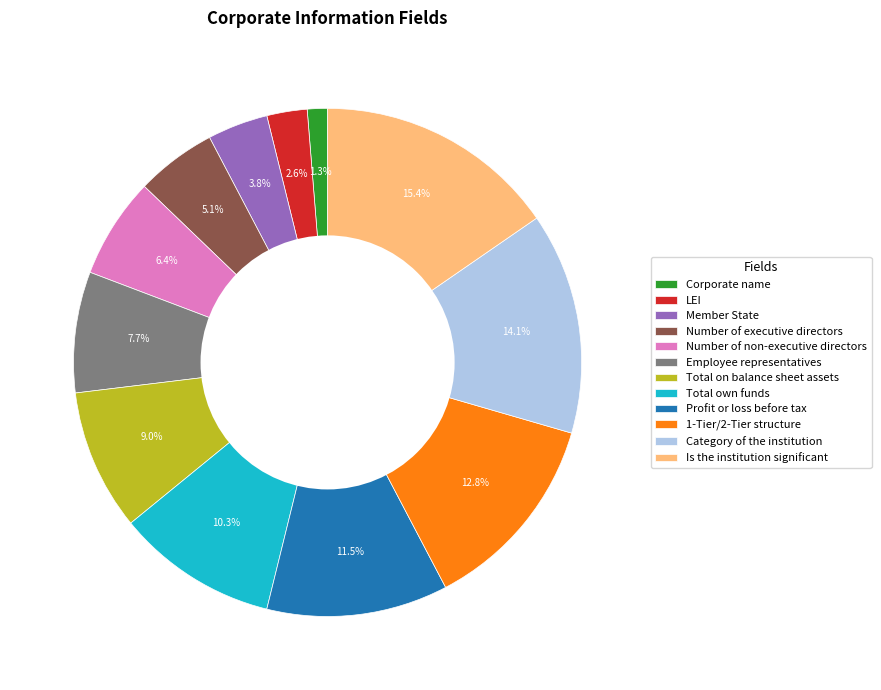

What is the smallest slice in the pie chart?

Corporate name